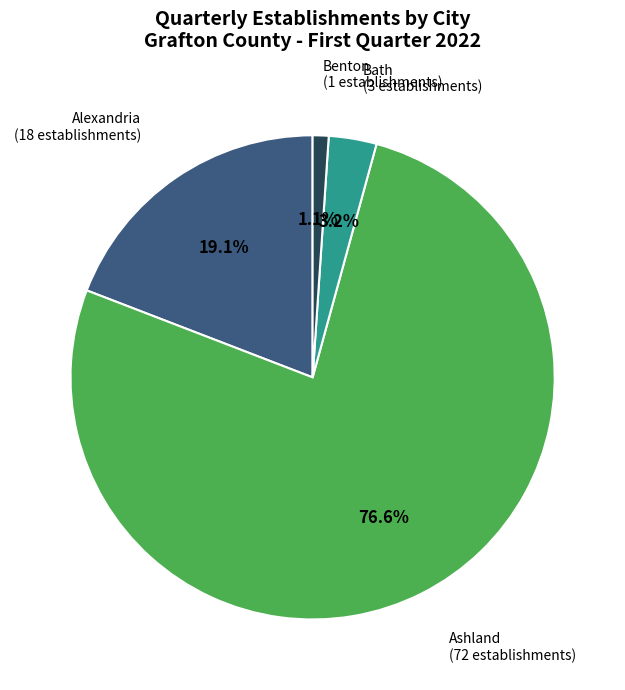

Is there a majority slice in this chart?

Yes